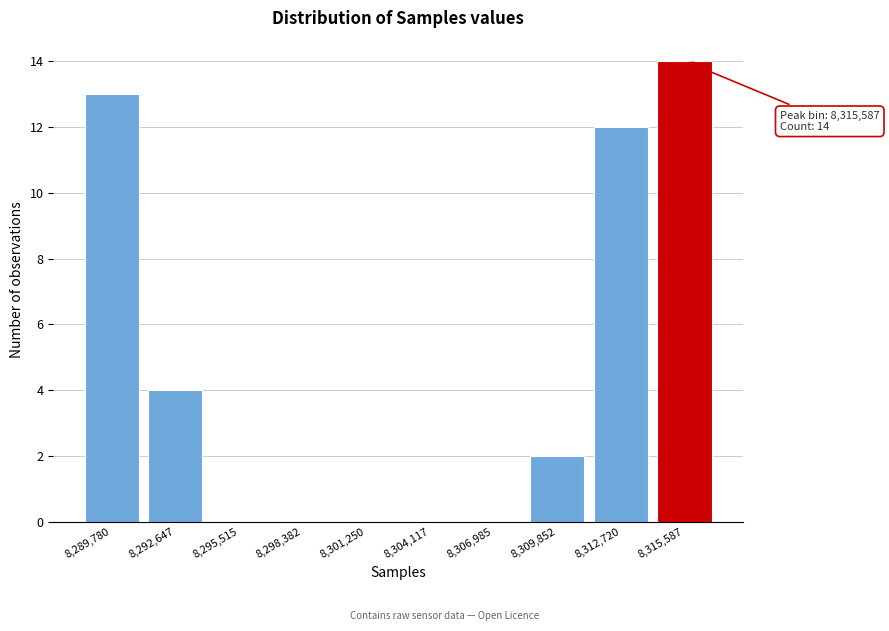

Reading left to right, list all the values displayed in this chart.

8,289,780=13	8,292,647=4	8,295,515=0	8,298,382=0	8,301,250=0	8,304,117=0	8,306,985=0	8,309,852=2	8,312,720=12	8,315,587=14